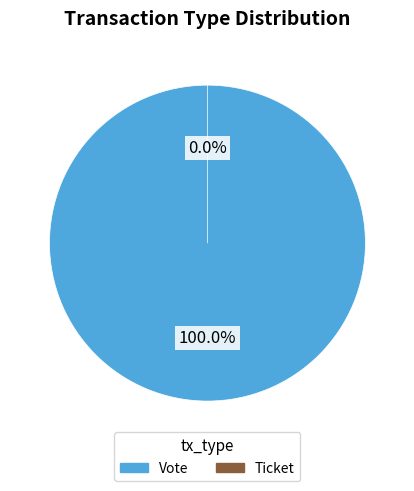

Do Ticket and Vote together represent more than half of the pie?

Yes